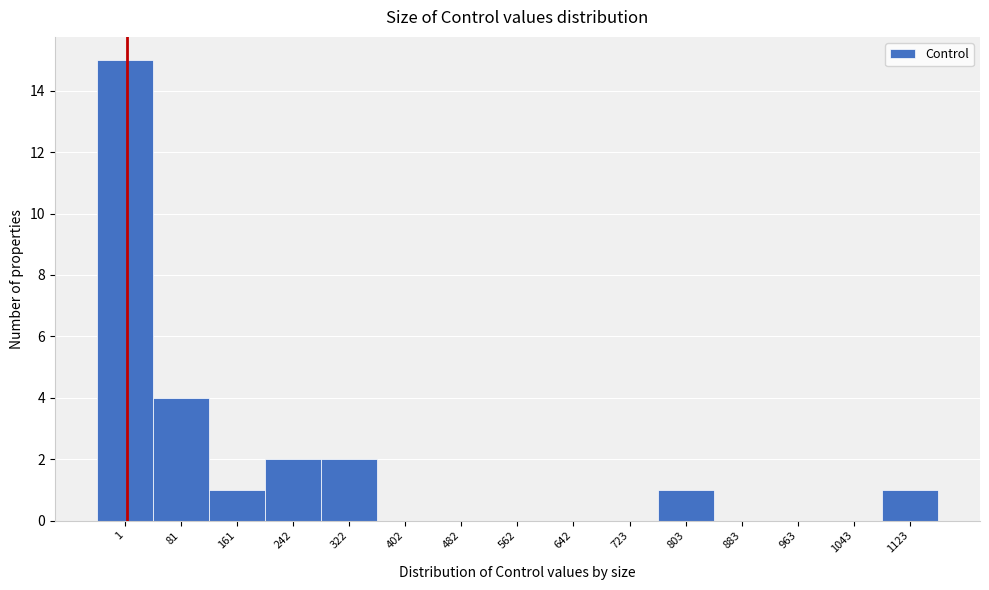

Reading left to right, what are all the values shown in this chart?

1=15	81=4	161=1	242=2	322=2	402=0	482=0	562=0	642=0	723=0	803=1	883=0	963=0	1043=0	1123=1